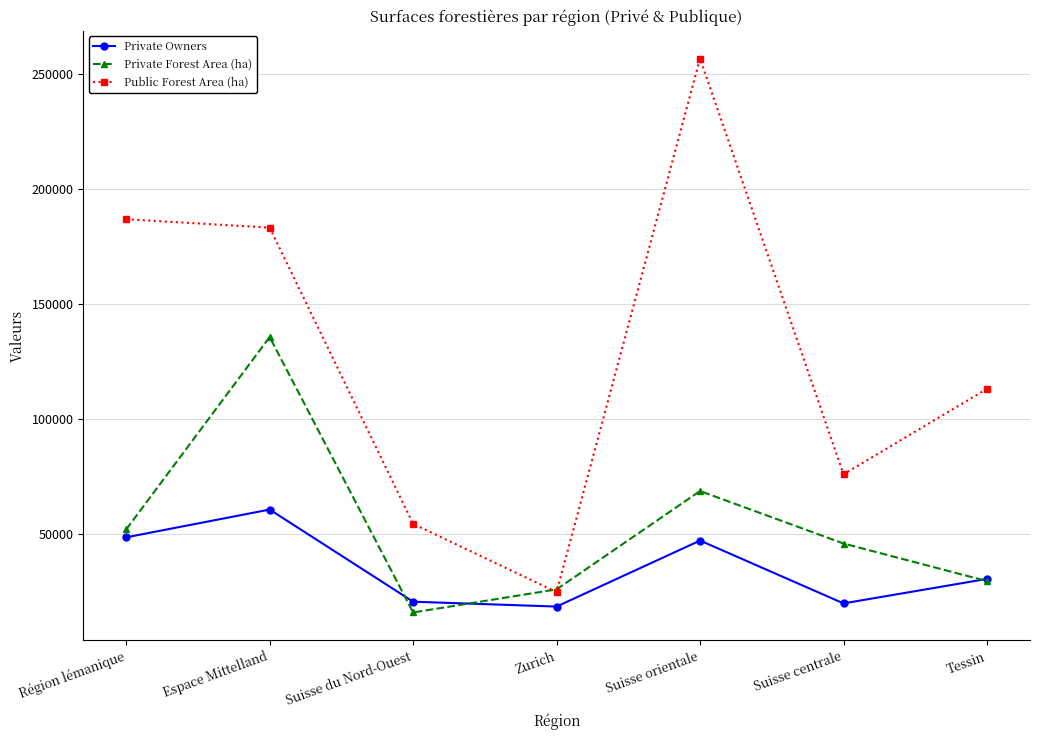

Which label corresponds to the largest value in the chart?

Suisse orientale